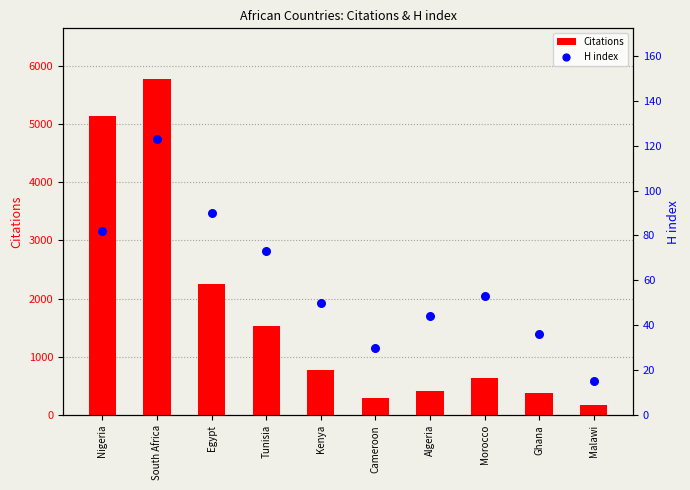

Which series has the largest total across all categories?

Citations